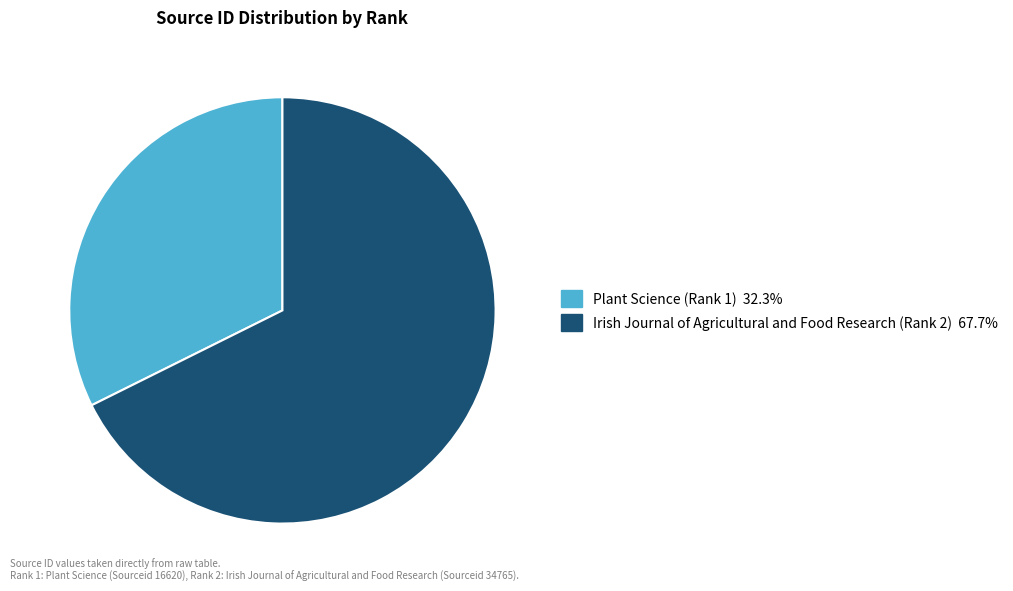

Which has a higher value, Plant Science (Rank 1) or Irish Journal of Agricultural and Food Research (Rank 2)?

Irish Journal of Agricultural and Food Research (Rank 2)